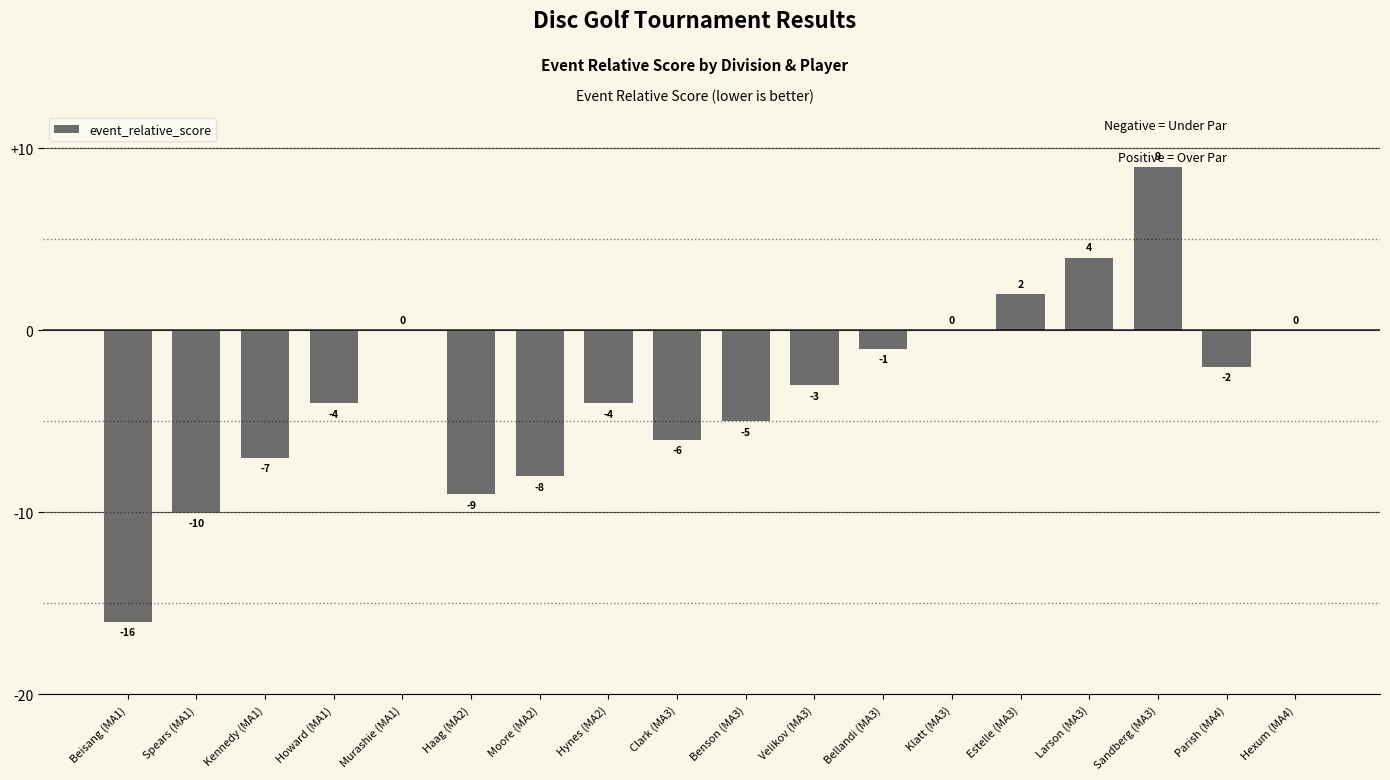

The chart shows a value of 0 at Klatt (MA3). True or false?

True